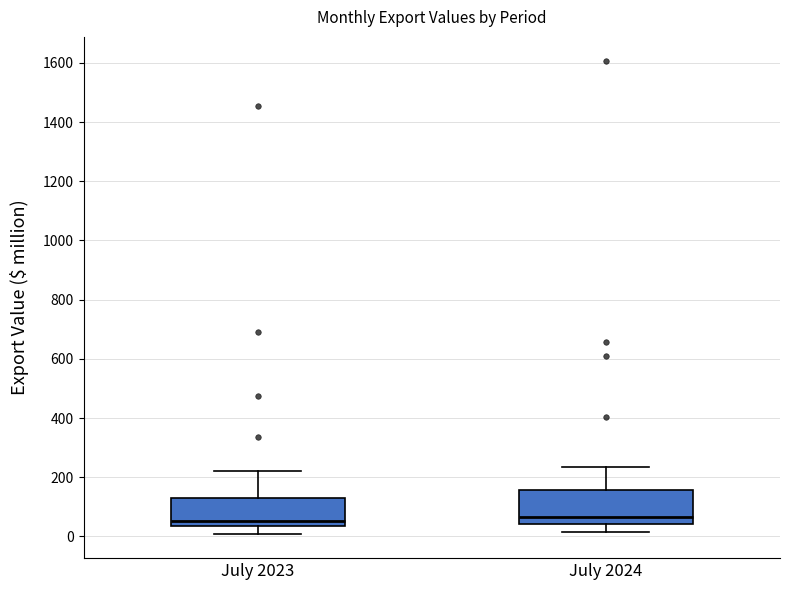

Which box is the tallest, from its lower edge to its upper edge?

July 2024